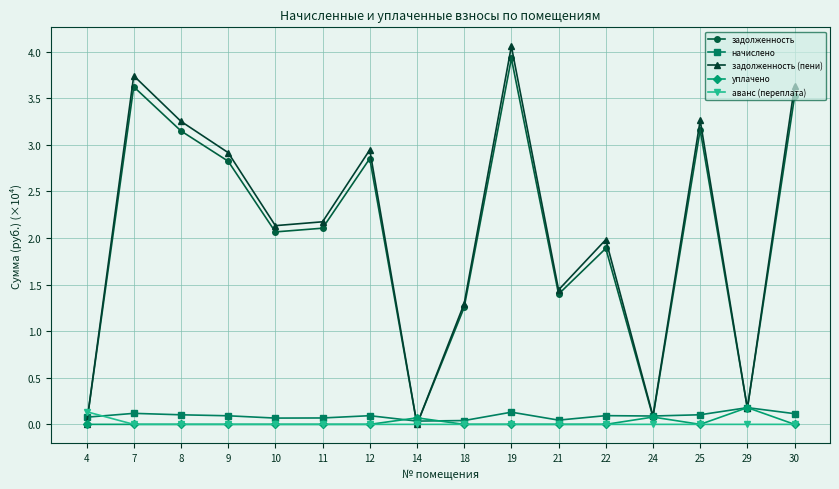

How many lines are shown in the chart?

5